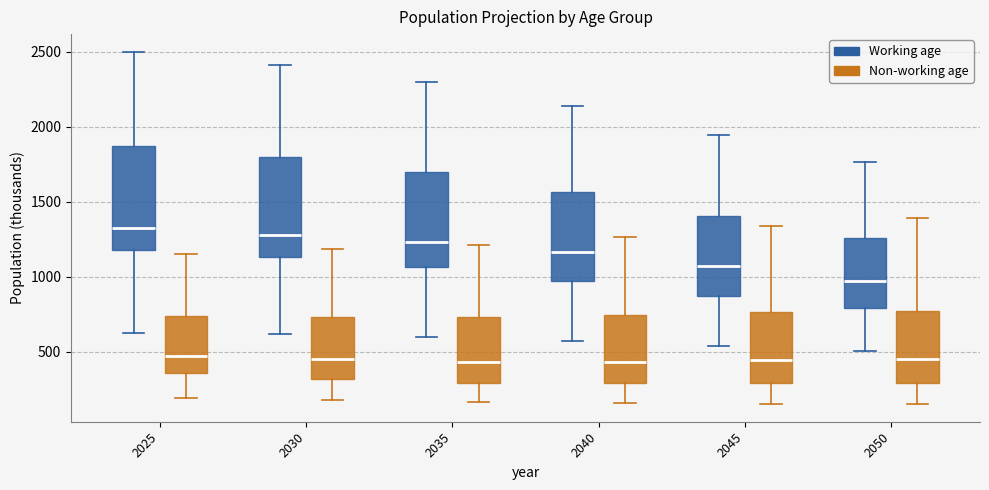

Reading left to right, read every box against the y-axis: the position of its median line, the range the box covers, and the ends of its whiskers. The values are not printed on the chart, so give them approximately, as read against the axis.

2025 (Working age): median 1300, box 1200 to 1850, whiskers 650 to 2500
2025 (Non-working age): median 450, box 350 to 750, whiskers 200 to 1150
2030 (Working age): median 1300, box 1150 to 1800, whiskers 600 to 2400
2030 (Non-working age): median 450, box 300 to 750, whiskers 200 to 1200
2035 (Working age): median 1250, box 1050 to 1700, whiskers 600 to 2300
2035 (Non-working age): median 450, box 300 to 750, whiskers 150 to 1200
2040 (Working age): median 1150, box 950 to 1550, whiskers 550 to 2150
2040 (Non-working age): median 450, box 300 to 750, whiskers 150 to 1250
2045 (Working age): median 1050, box 850 to 1400, whiskers 550 to 1950
2045 (Non-working age): median 450, box 300 to 750, whiskers 150 to 1350
2050 (Working age): median 950, box 800 to 1250, whiskers 500 to 1750
2050 (Non-working age): median 450, box 300 to 750, whiskers 150 to 1400